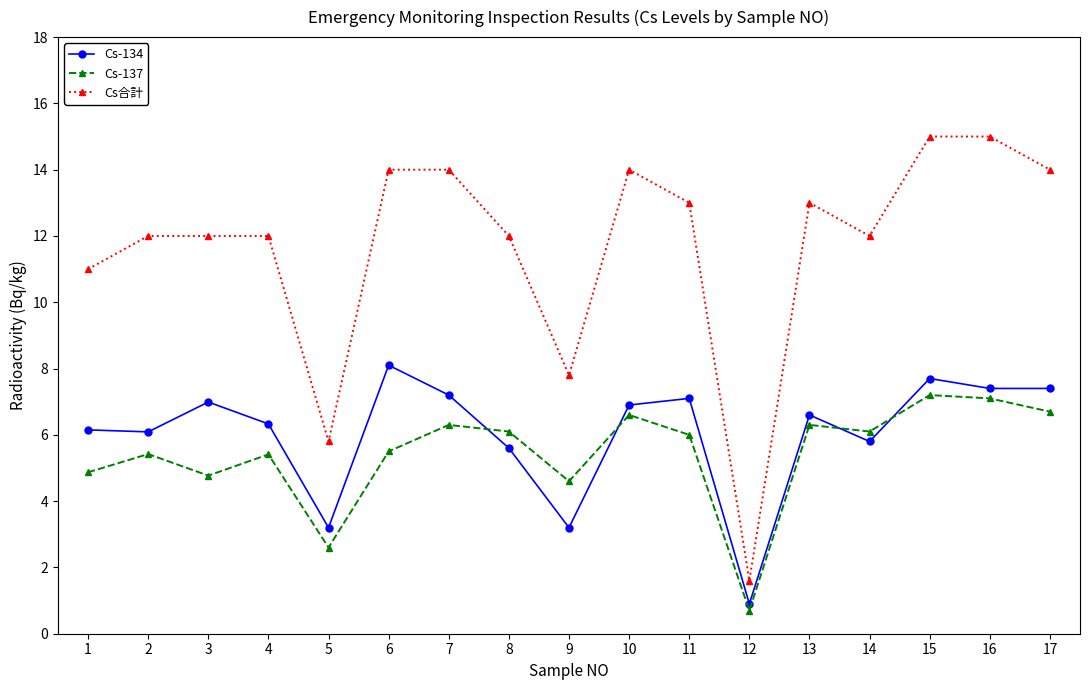

How many times do Cs-137 and Cs-134 cross each other?

4